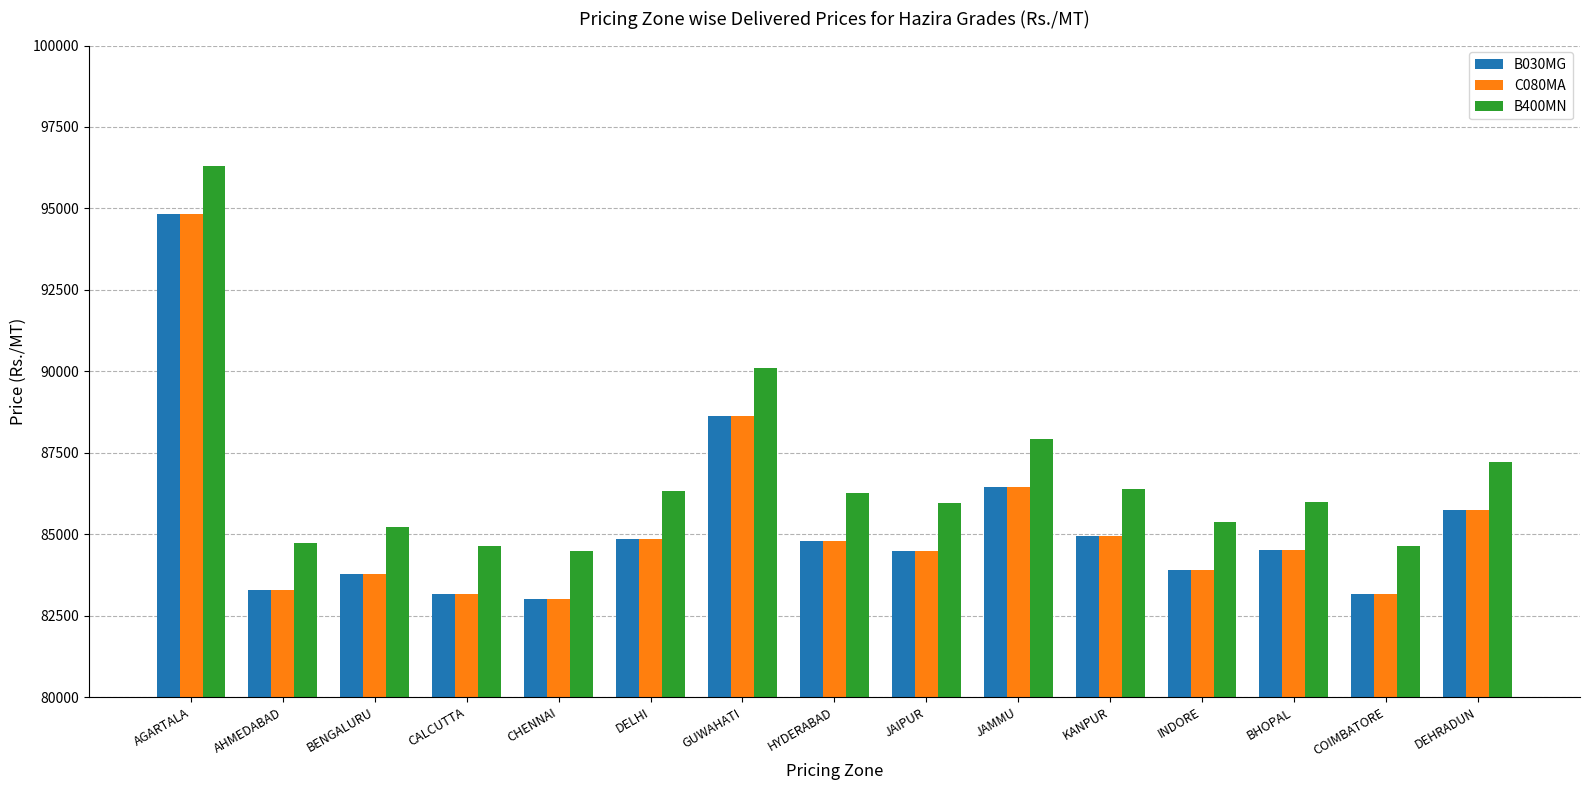

What is the minimum value for C080MA?

83013